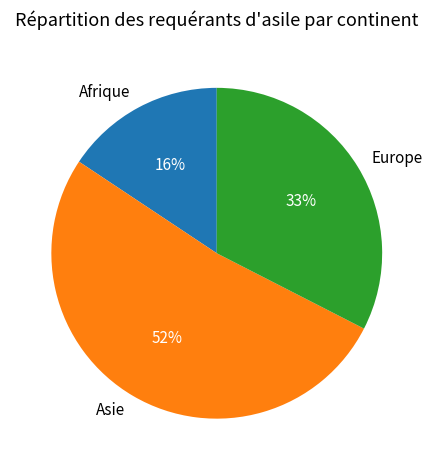

To the nearest percent, what is the difference between the largest and smallest slice percentages?

36%